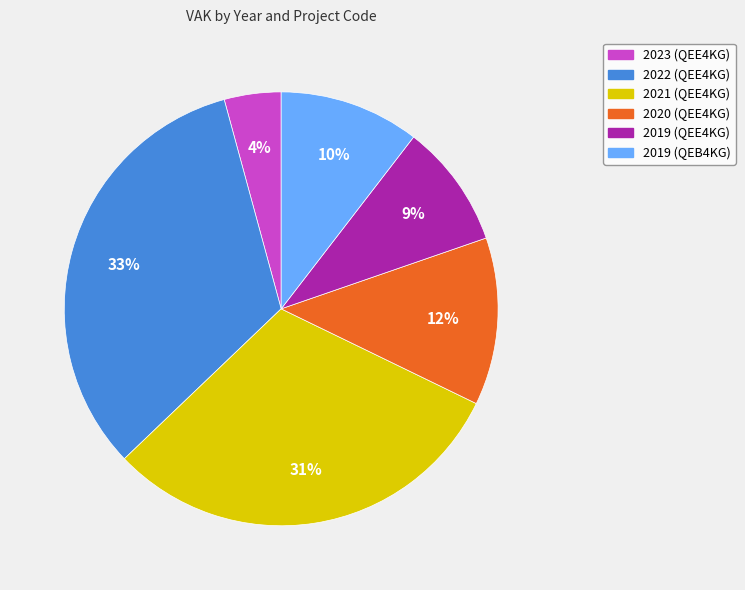

To the nearest percent, what is the average slice percentage?

17%